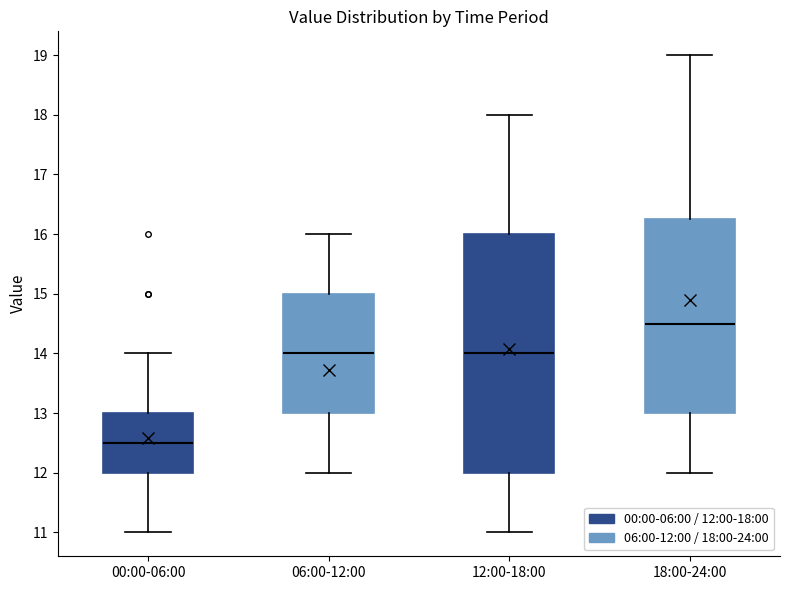

Comparing the boxes themselves (not the whiskers), which one is the tallest?

12:00-18:00